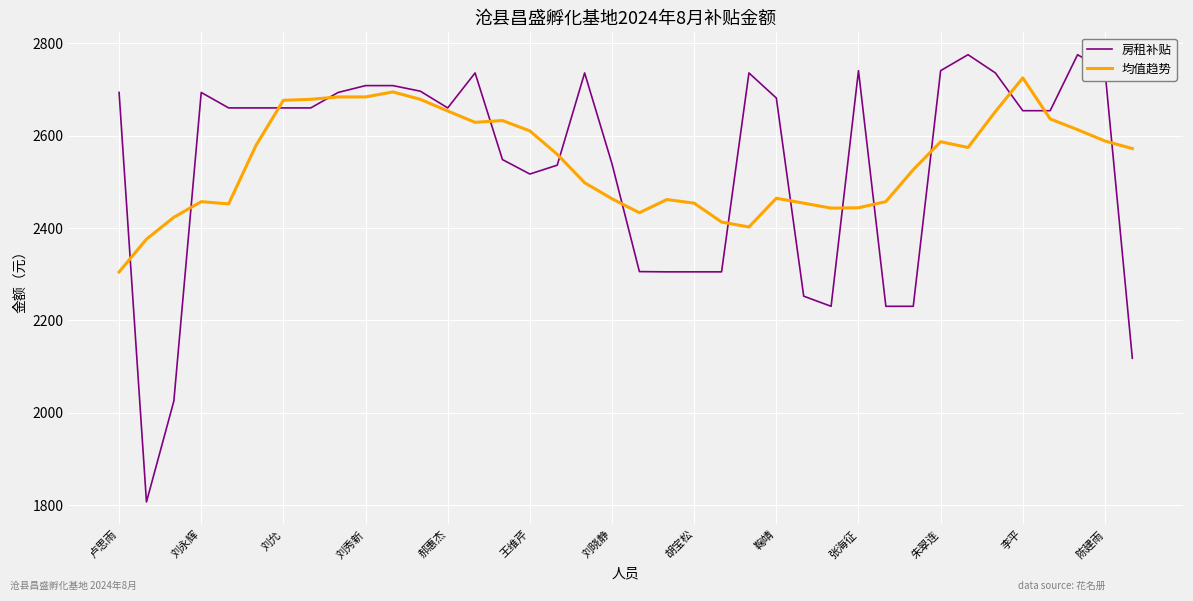

Rank the series by their maximum value, from highest to lowest.

房租补贴, 均值趋势